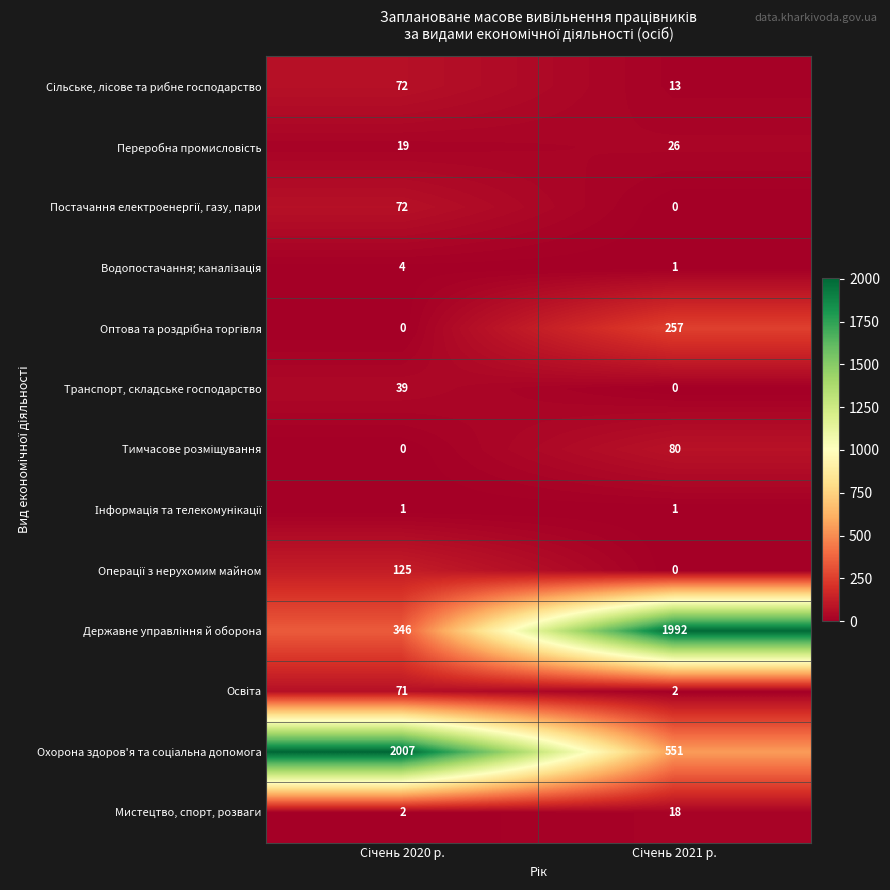

What is the average value of the Мистецтво, спорт, розваги series?

10